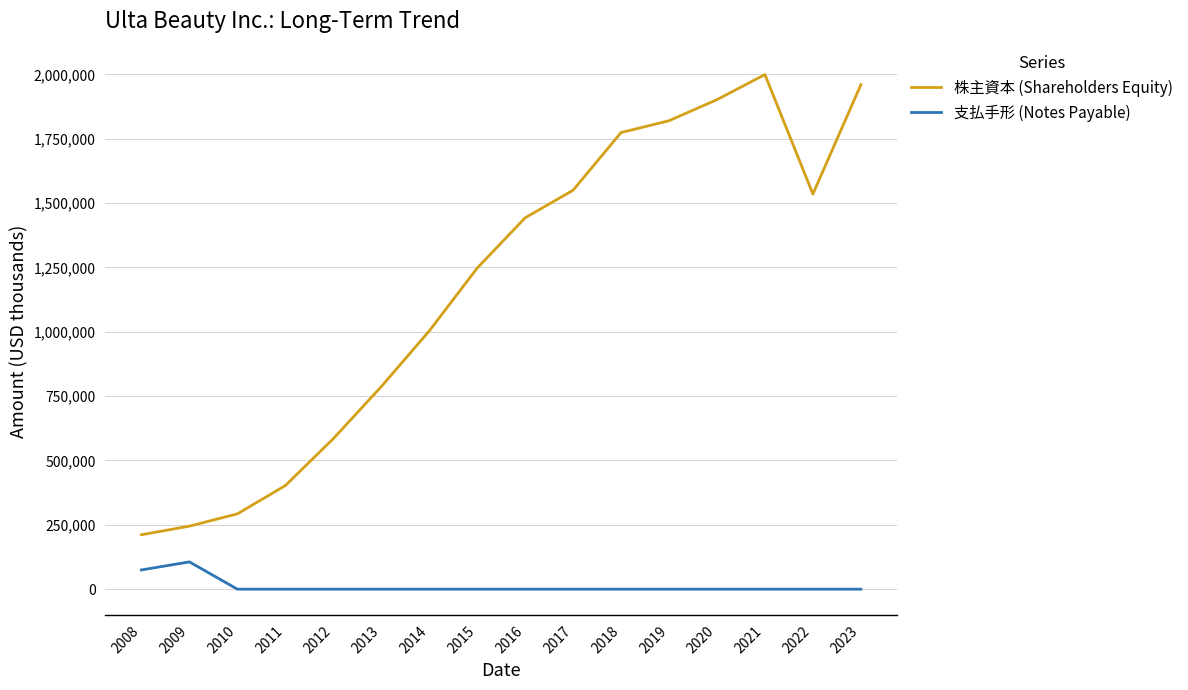

What value does the 株主資本 (Shareholders Equity) series have at 2017?

1550218